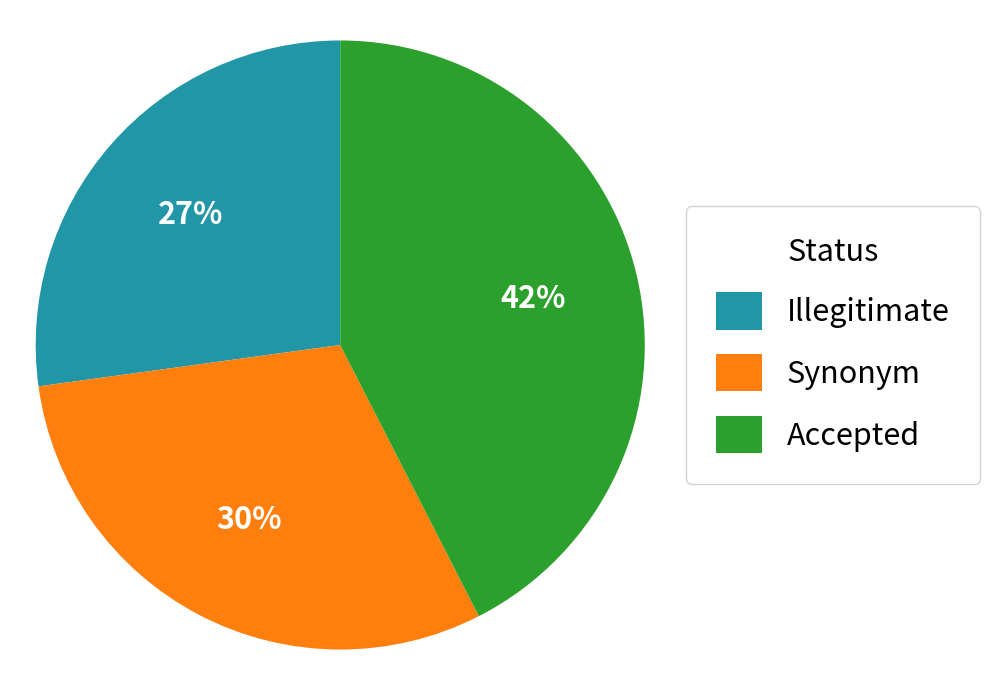

Which has a higher value, Accepted or Illegitimate?

Accepted